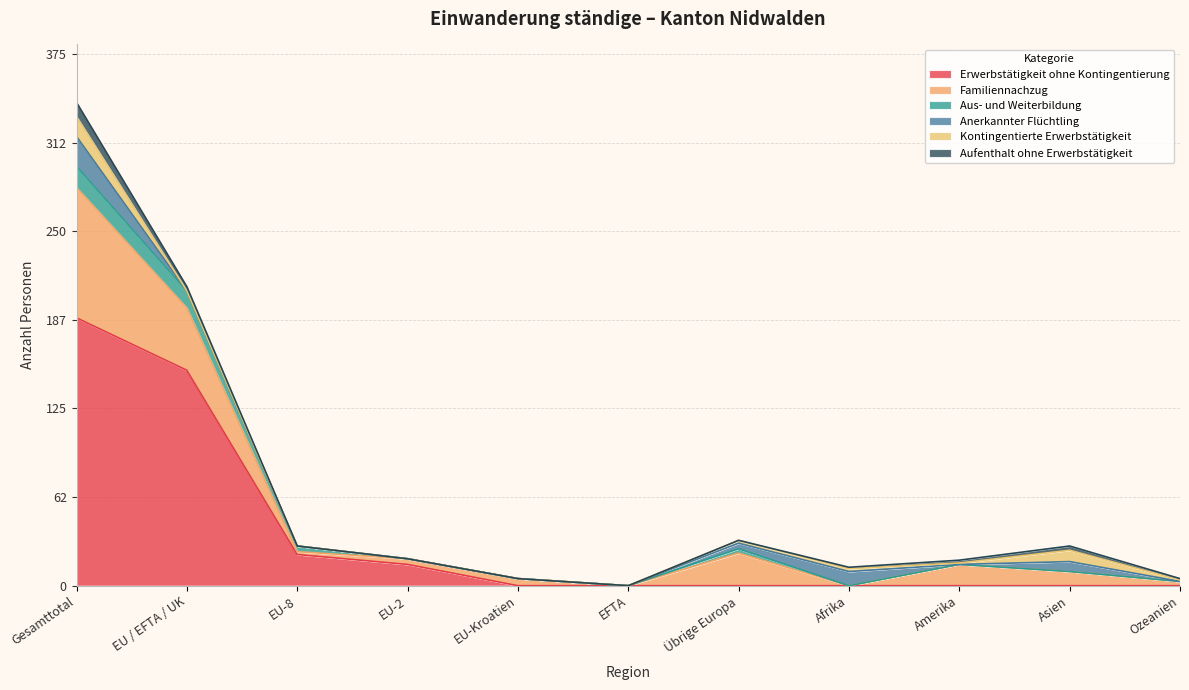

Where is Familiennachzug nearest to the value 46?

EU / EFTA / UK